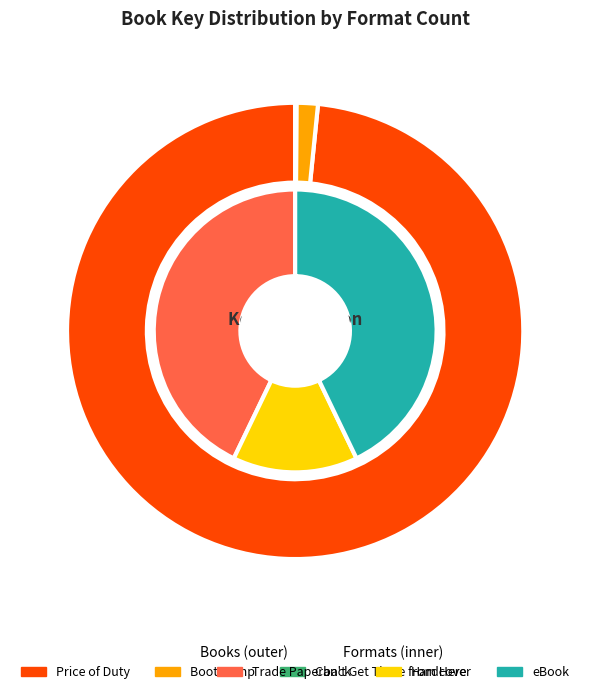

How much of the chart is everything except Boot Camp?

98.5%